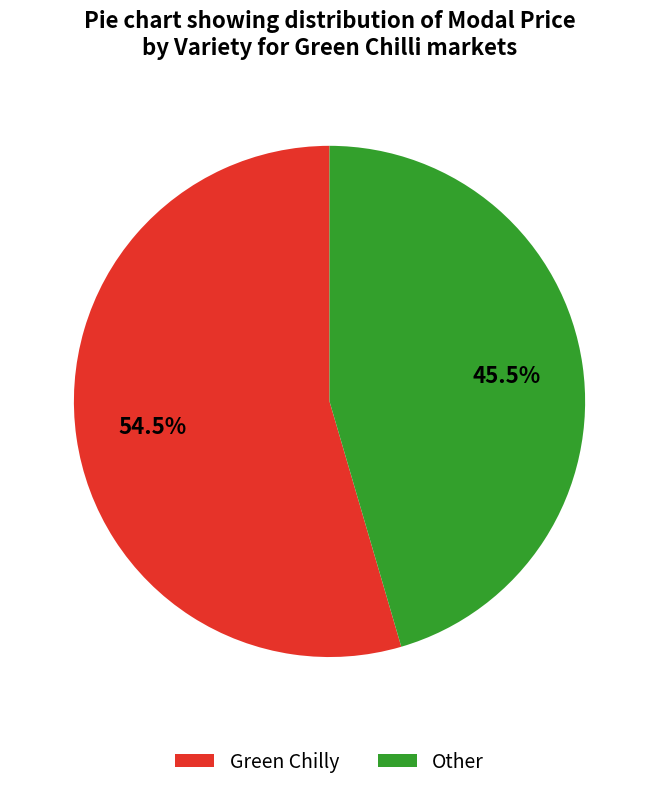

Is the sum of Other and Green Chilly greater than half?

Yes